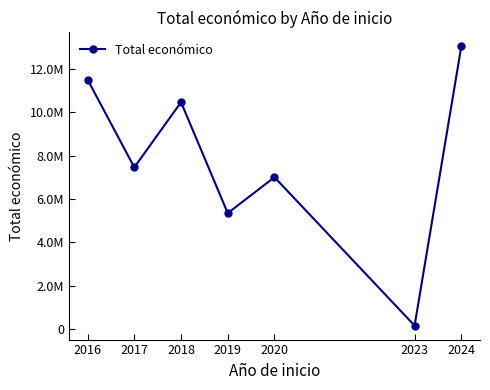

What is the value of the 2nd point from the left?

7454839